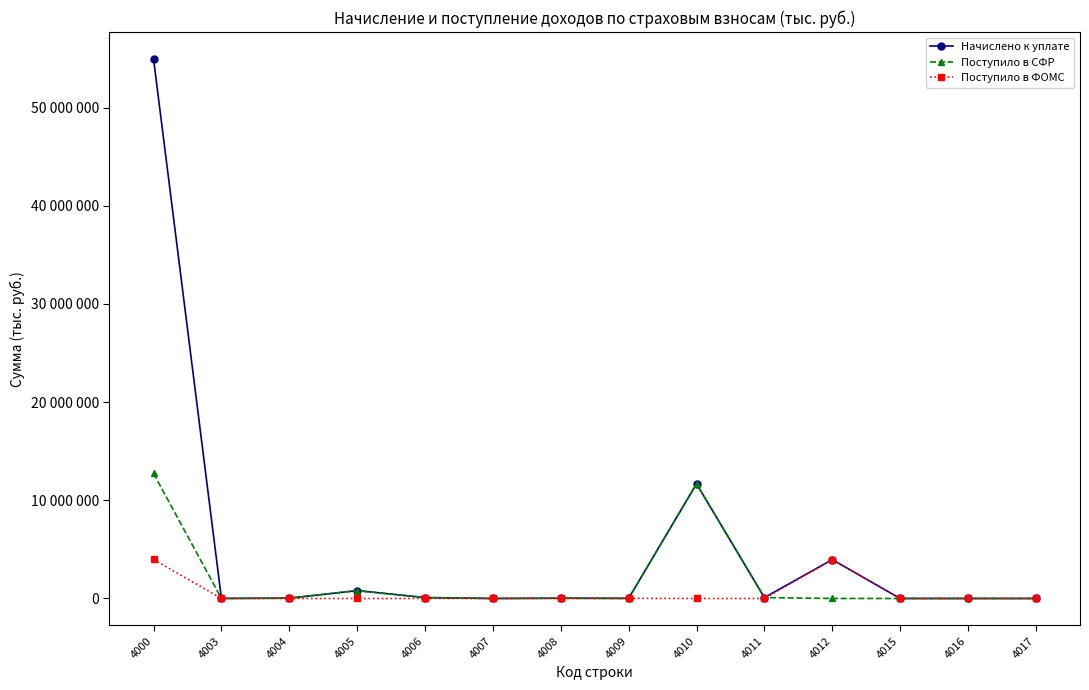

What are all the series names shown in the legend?

Начислено к уплате, Поступило в СФР, Поступило в ФОМС